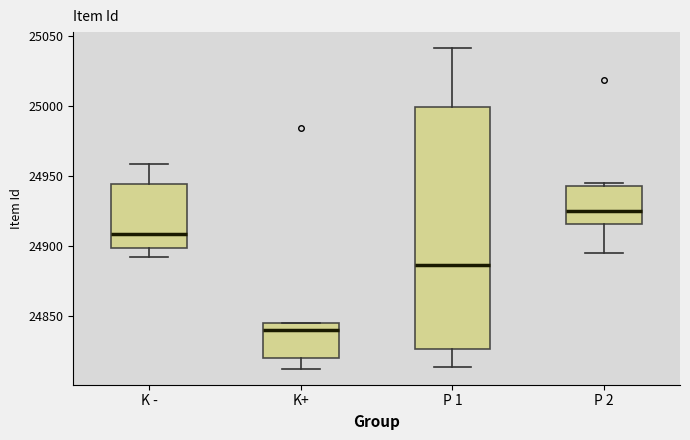

Which box's median line is the highest?

P 2